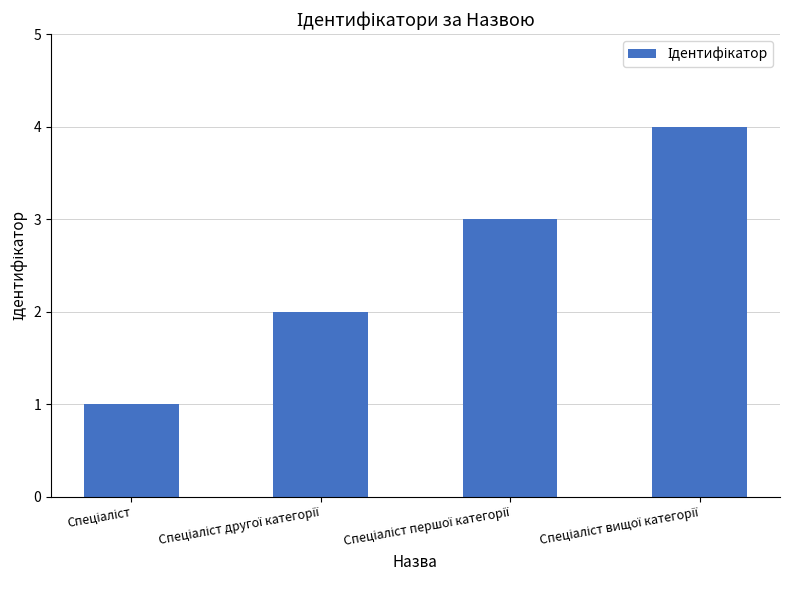

What is the sum of all values?

10